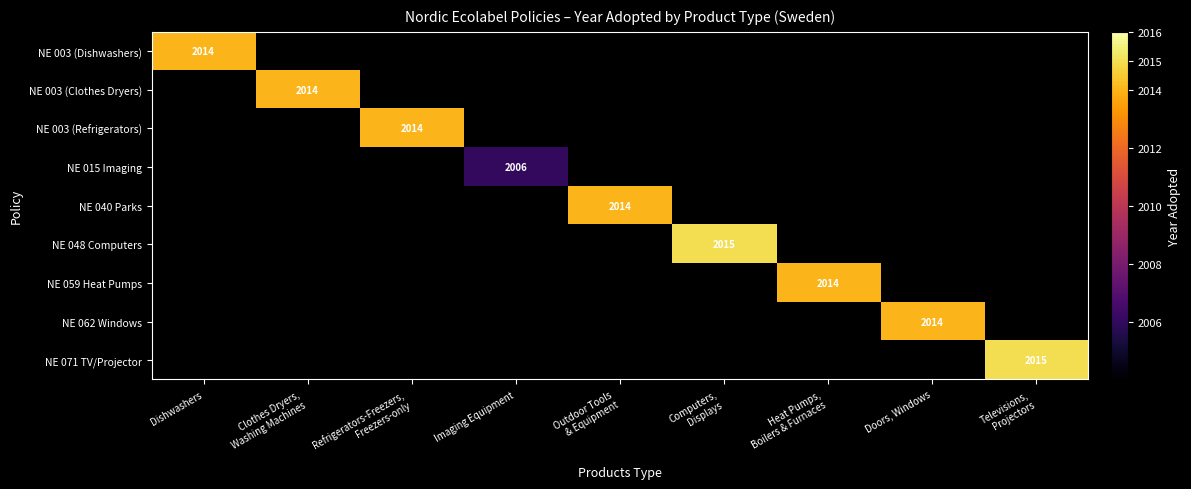

The value of NE 062 Windows at Doors, Windows is 2014. True or false?

True